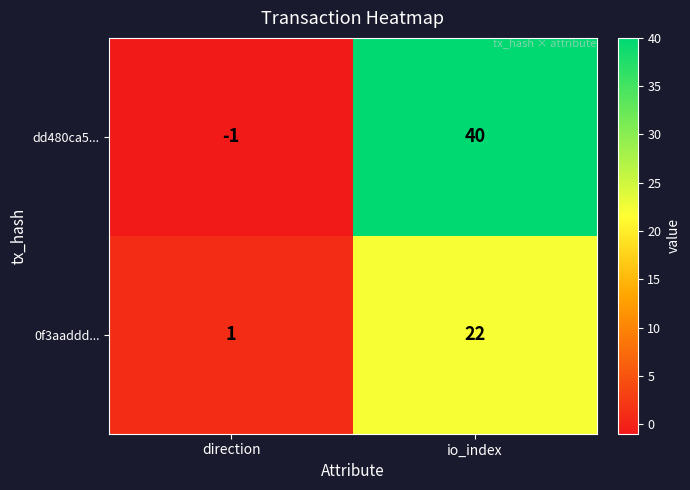

Which category has the lowest value across all series?

direction